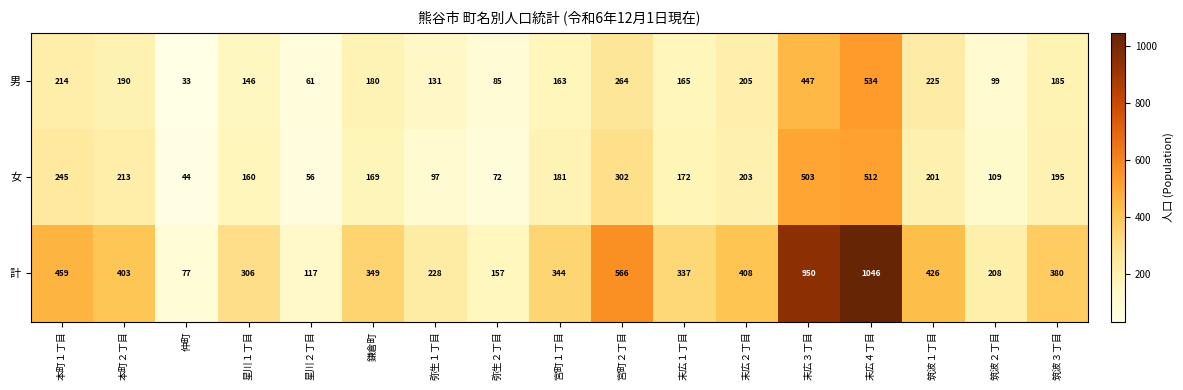

Which label corresponds to the smallest value in the chart?

仲町